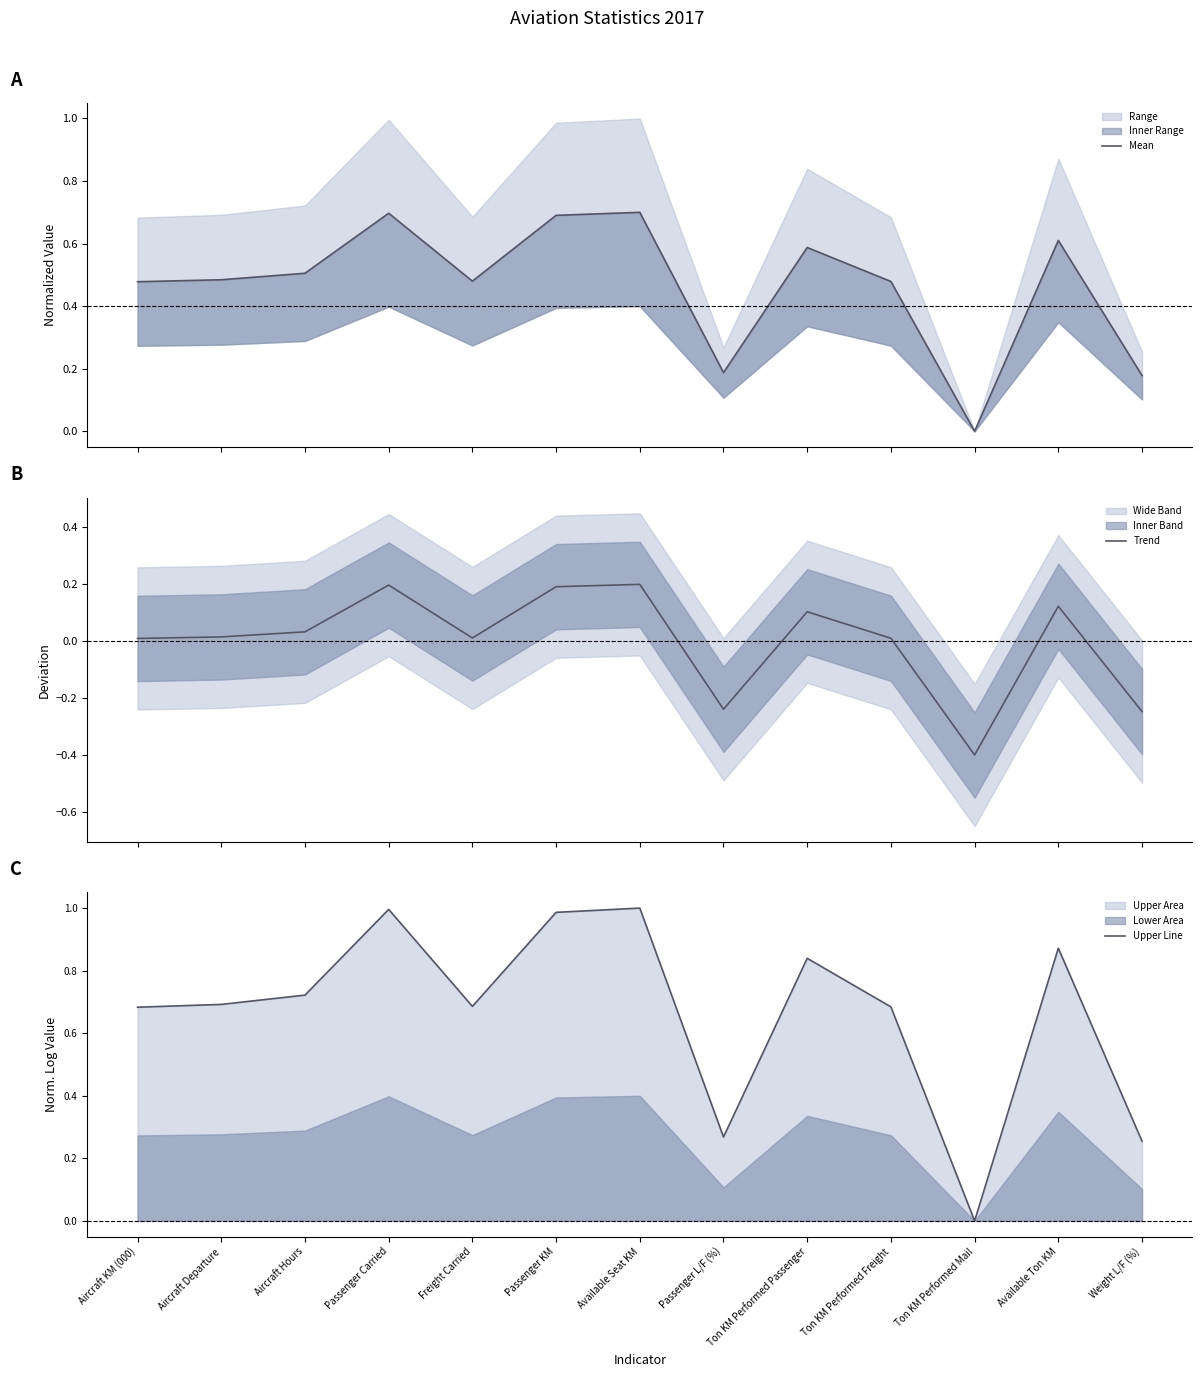

The value of Upper Line at Ton KM Performed Freight is 0.2. True or false?

False